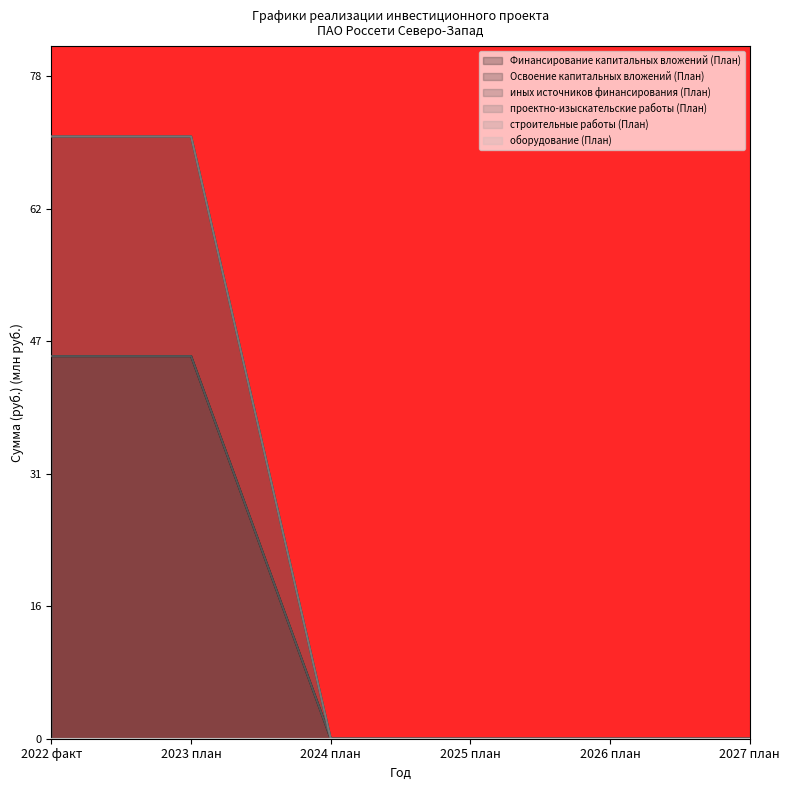

At which category is the sum across all series the highest?

2022 факт